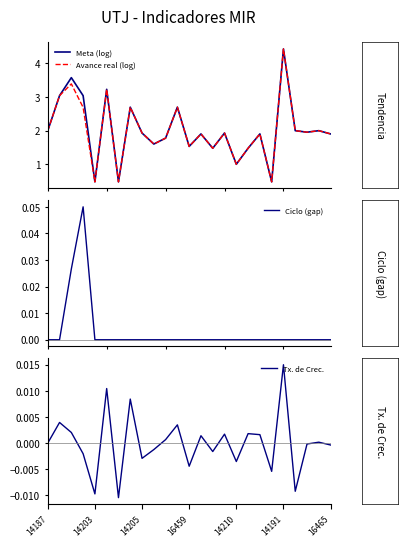

Is it true that Ciclo (gap) equals 0.0 at 16465?

False